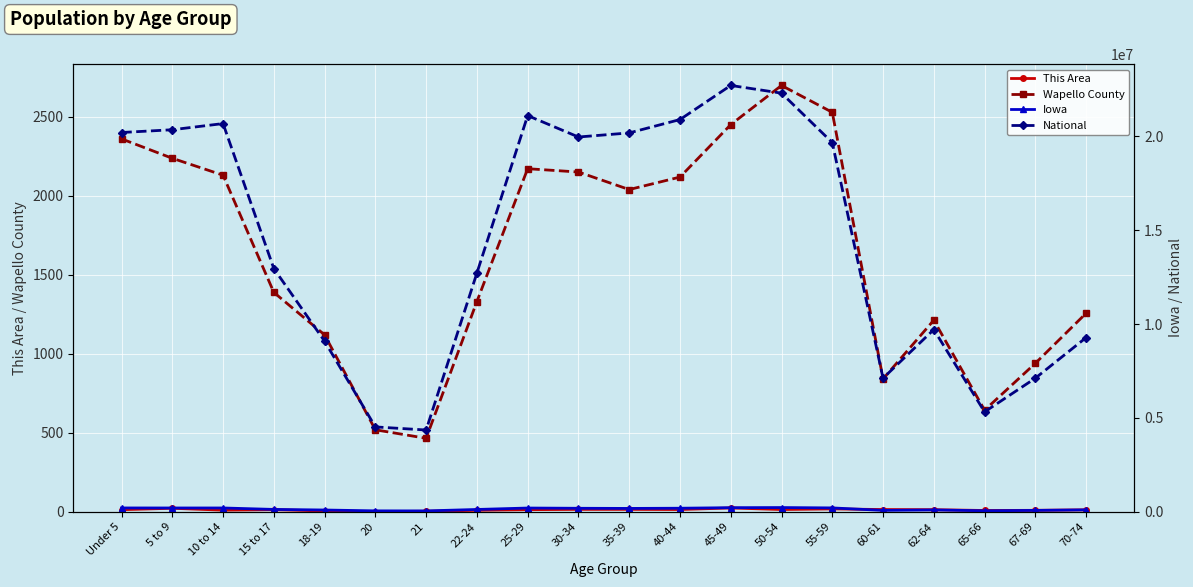

True or false: This Area and National cross at least once.

False